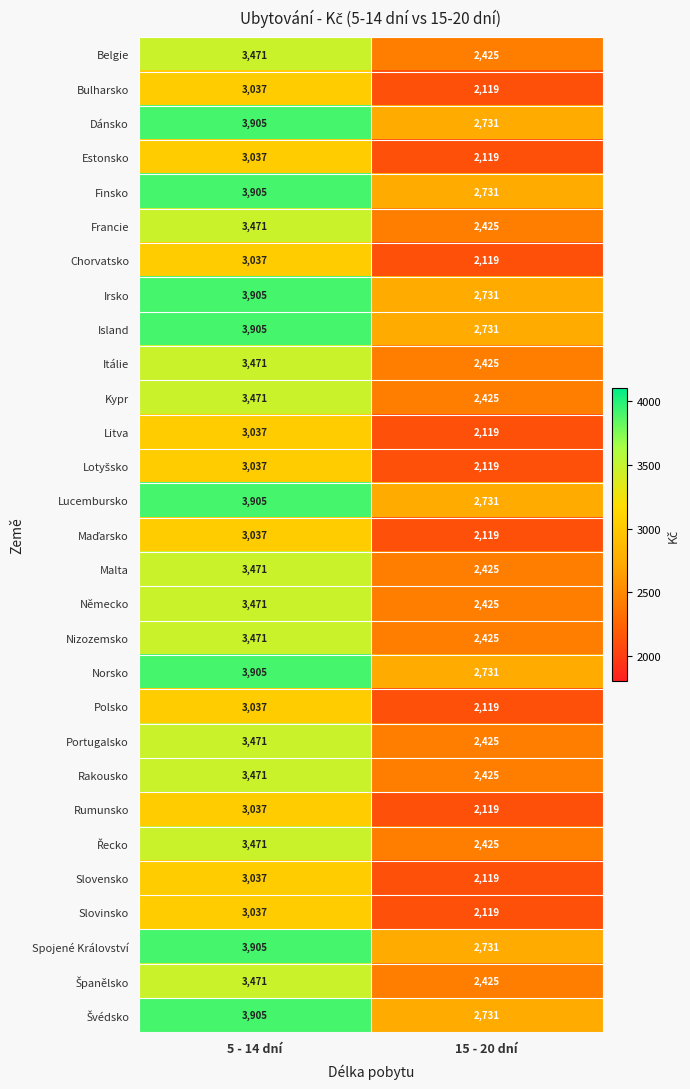

What is the spread (max minus min) of values at 15 - 20 dní?

612